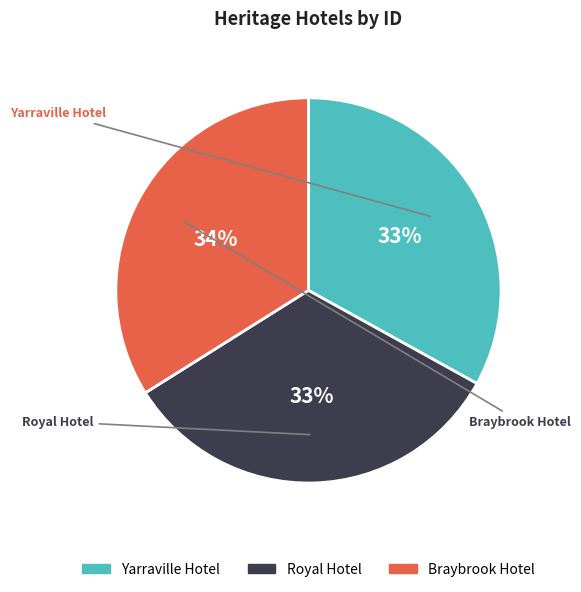

To the nearest percent, what is the average slice percentage?

33%